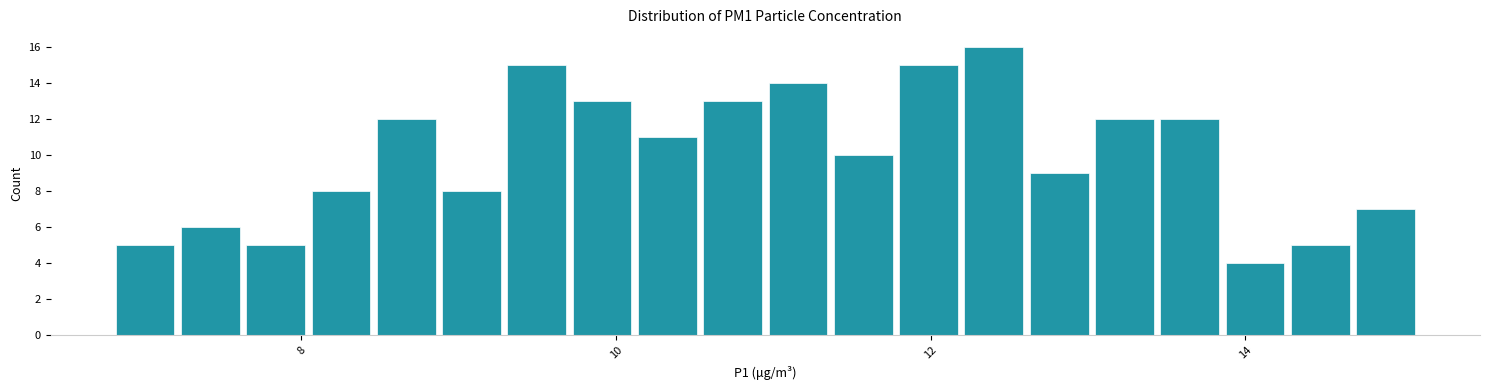

Read against the x-axis, roughly where is the centre of the tallest bar?

12.4